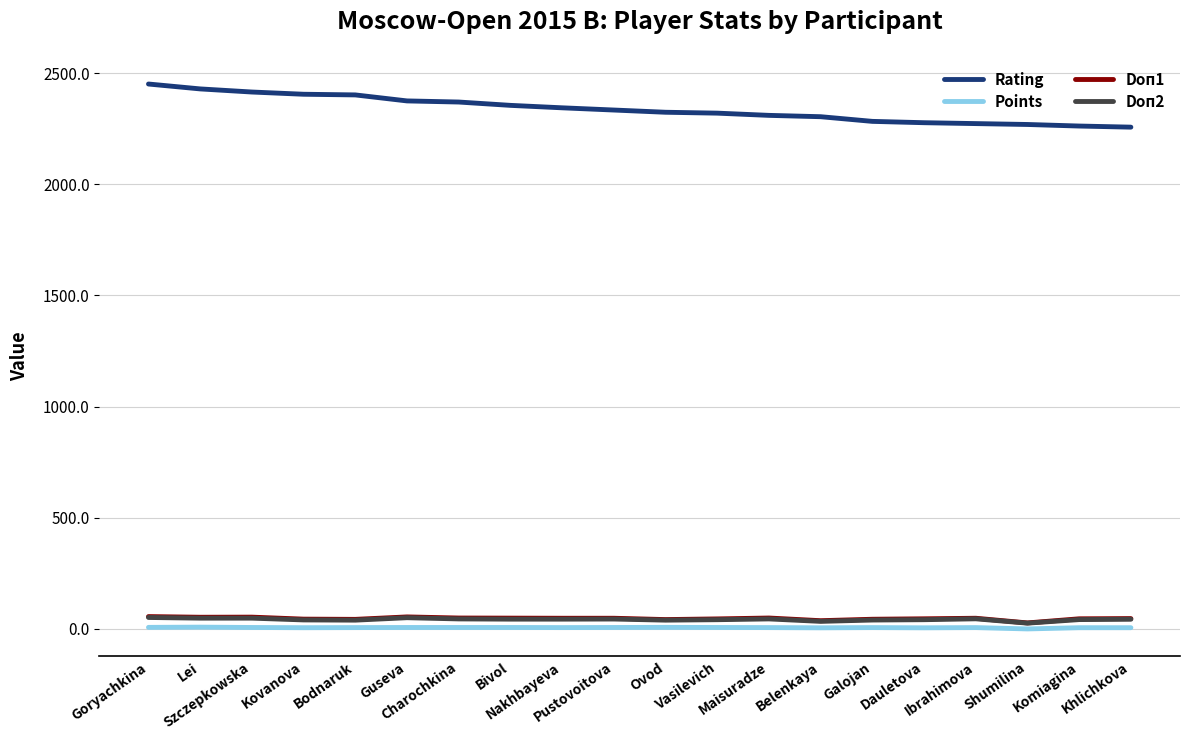

What is the maximum value shown in the chart?

2451.0